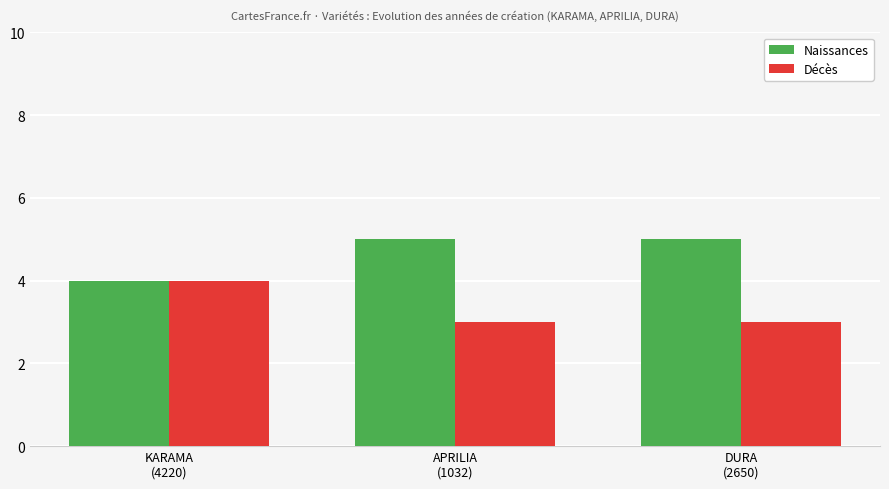

Reading left to right, extract all data points from this chart.

Naissances: 4	5	5
Décès: 4	3	3